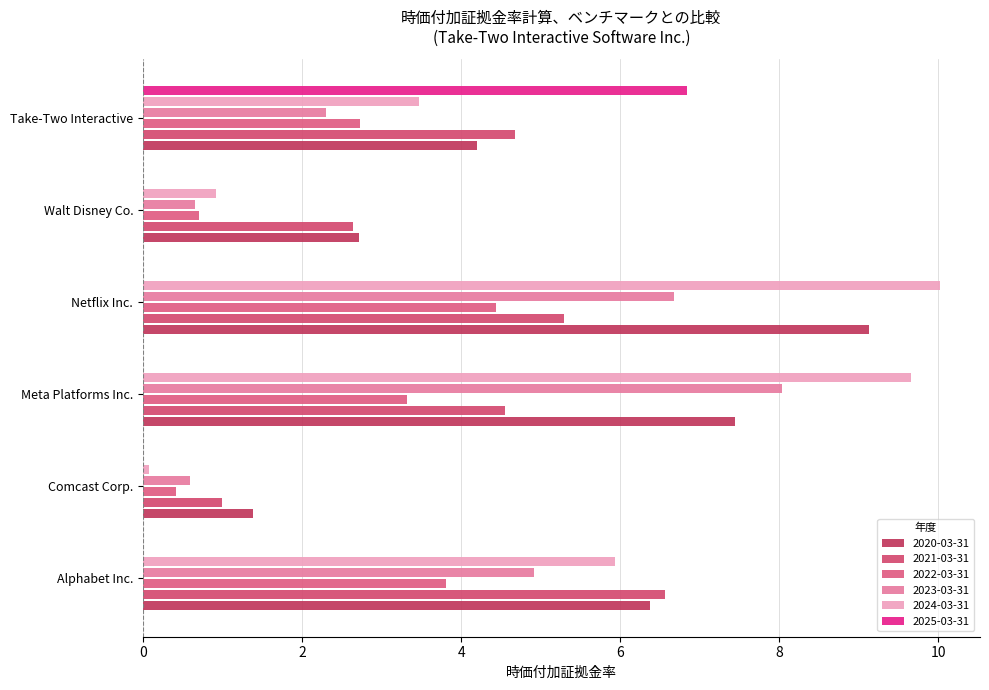

What is the minimum value for 2023-03-31?

0.6